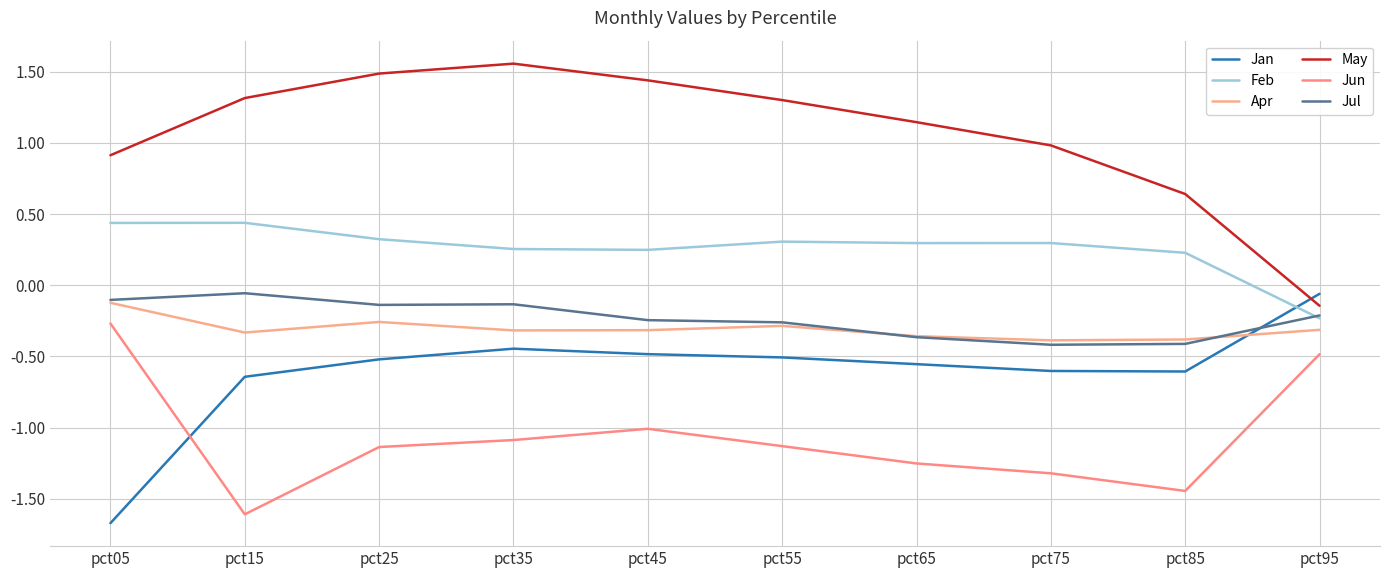

True or false: May and Apr intersect in this chart.

False